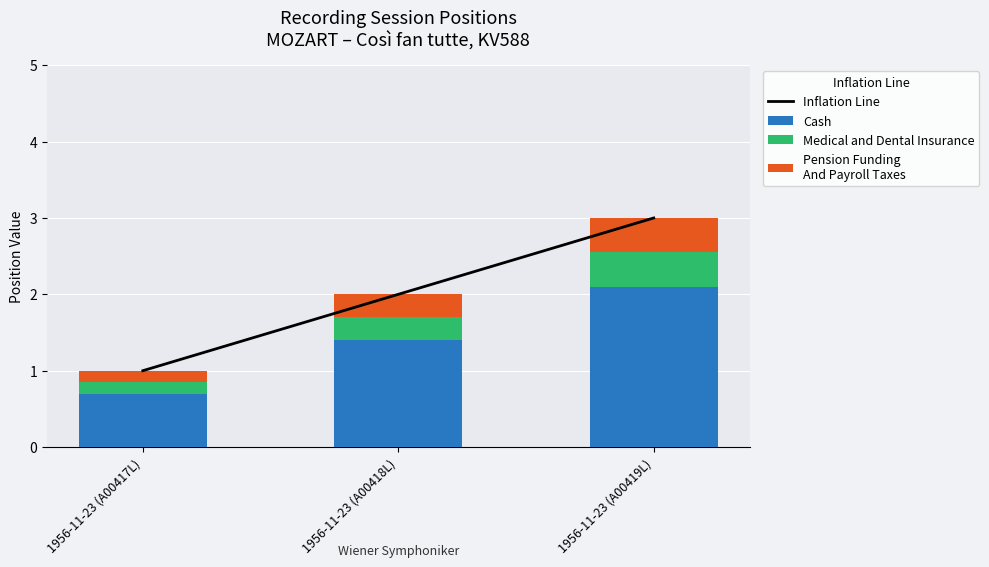

Reading left to right, extract all data points from this chart.

Inflation Line: 1.0	2.0	3.0
Cash: 0.7	1.4	2.1
Medical and Dental Insurance: 0.2	0.3	0.4
Pension Funding
And Payroll Taxes: 0.2	0.3	0.4